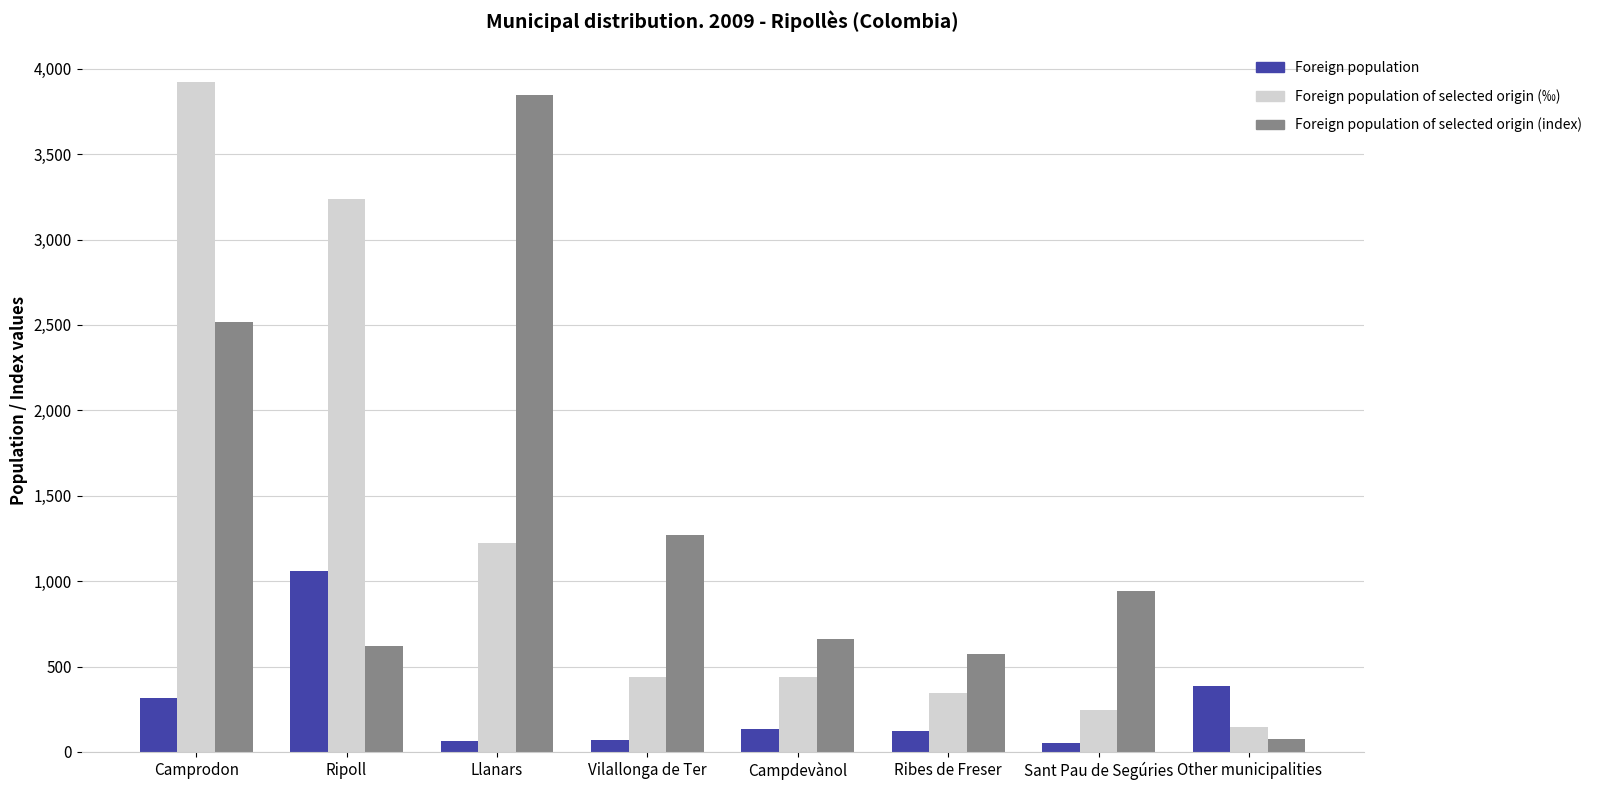

What is the average value of the Foreign population of selected origin (‰) series?

1250